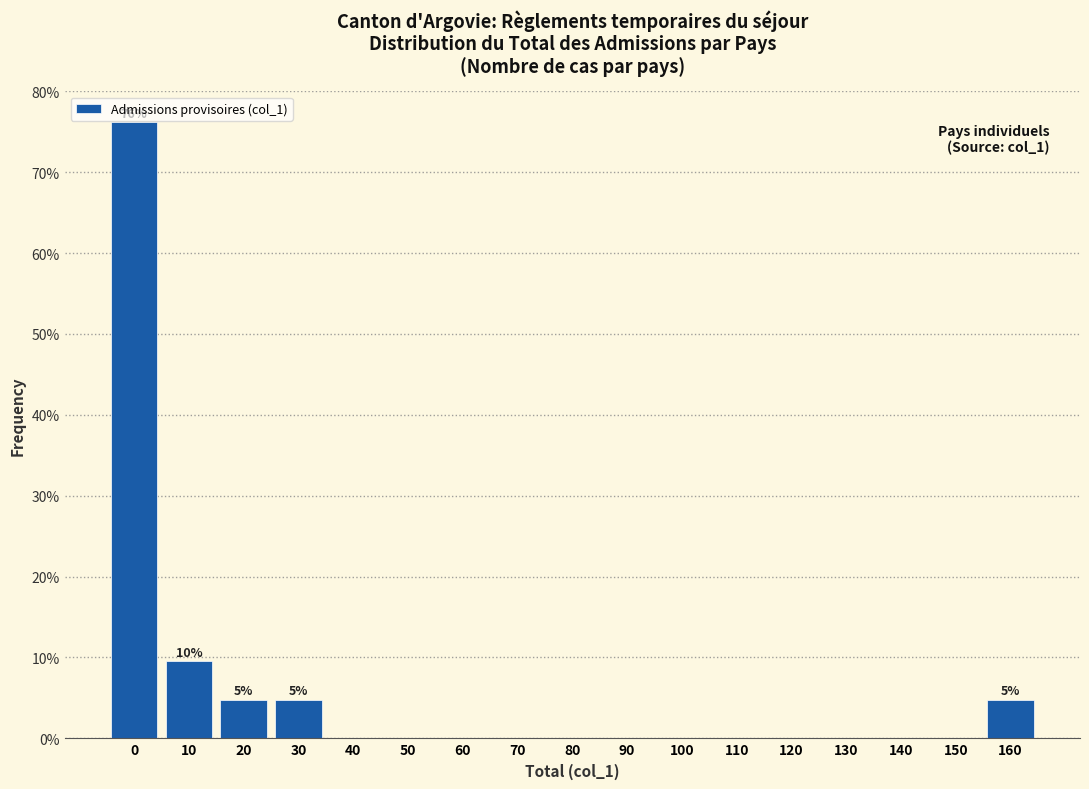

Reading right to left, transcribe all the data shown in this chart.

160=4.8	150=0.0	140=0.0	130=0.0	120=0.0	110=0.0	100=0.0	90=0.0	80=0.0	70=0.0	60=0.0	50=0.0	40=0.0	30=4.8	20=4.8	10=9.5	0=76.2